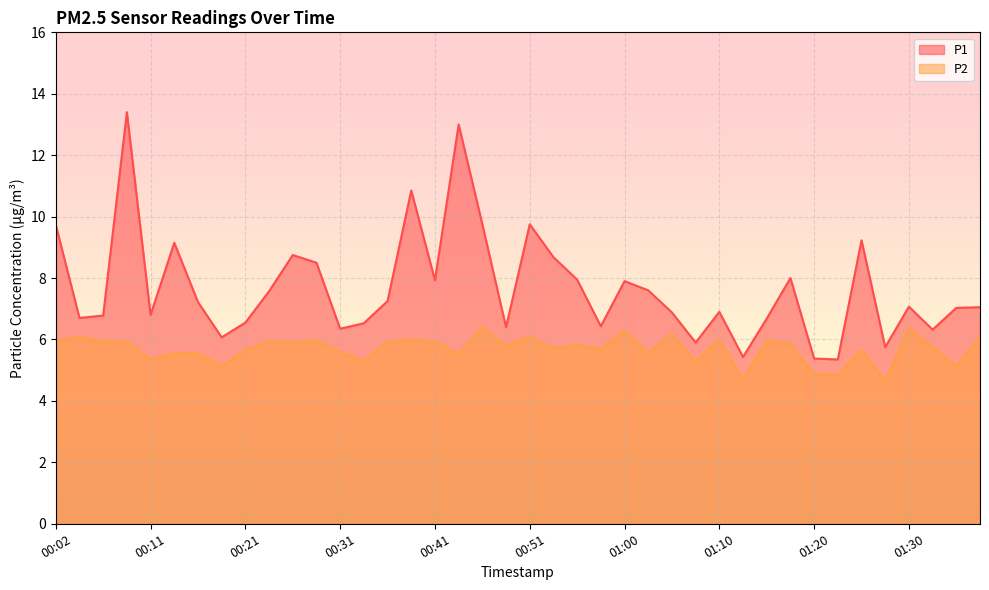

Where does the P1 series first go above 7?

00:02